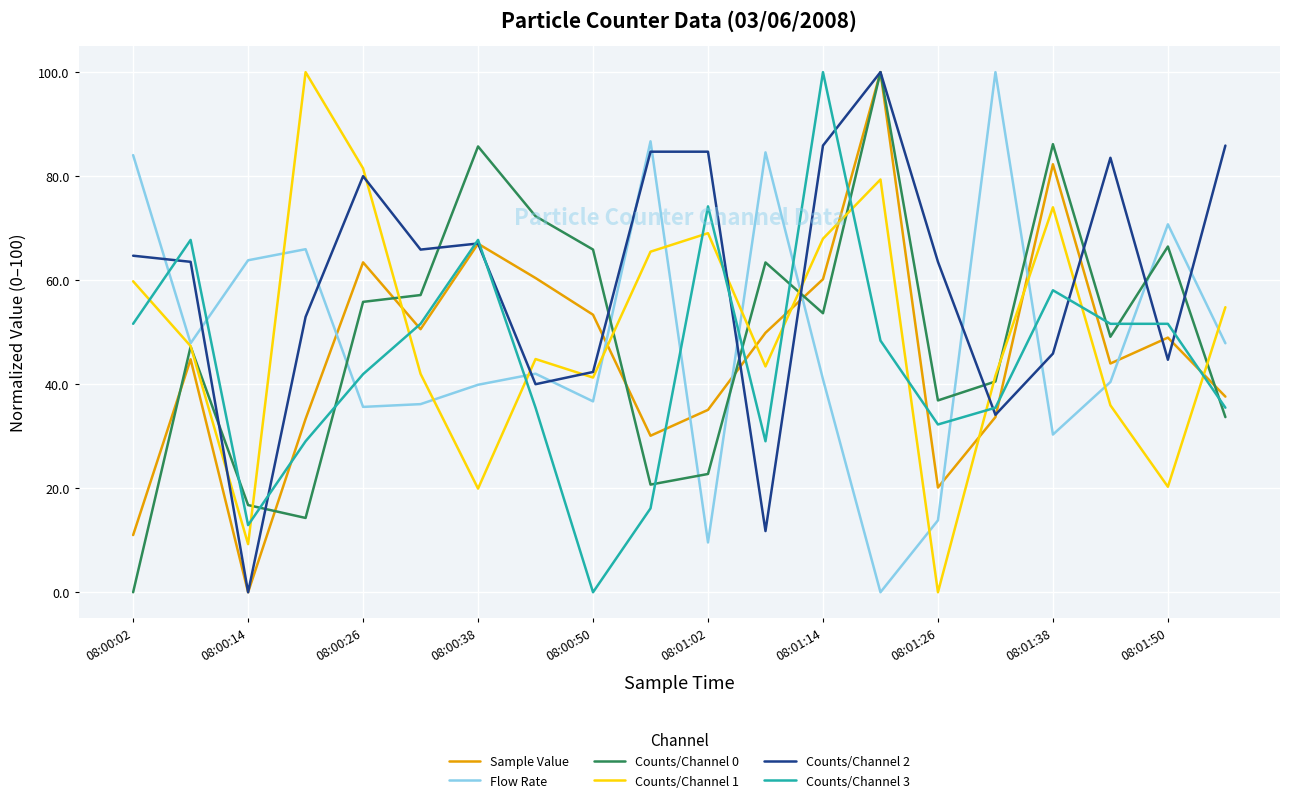

How many times do Flow Rate and Counts/Channel 3 cross each other?

10